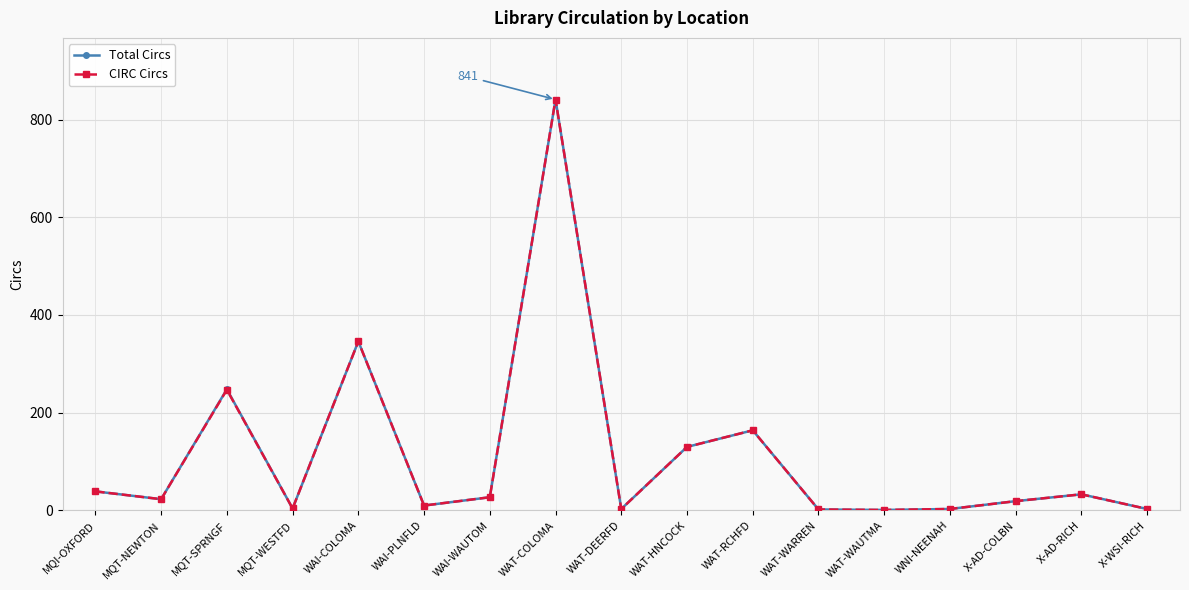

What is the total value across all series at WAI-COLOMA?

692